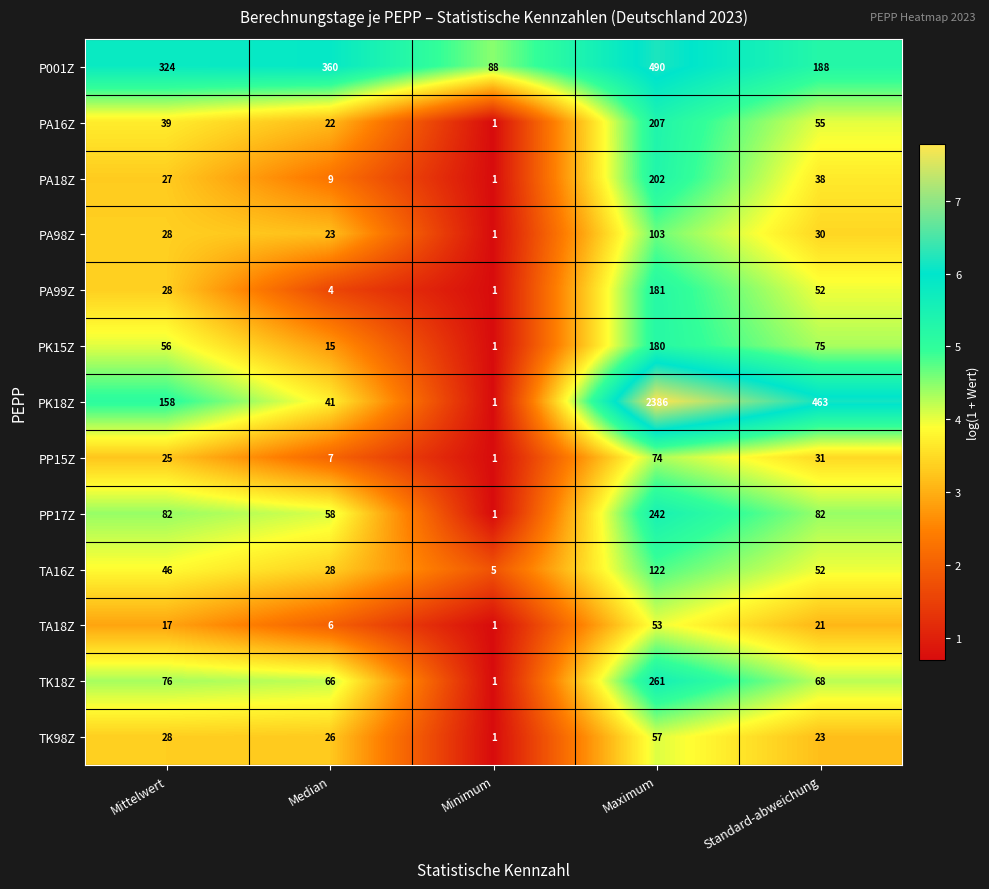

How many values in the PA98Z series are below 28?

2